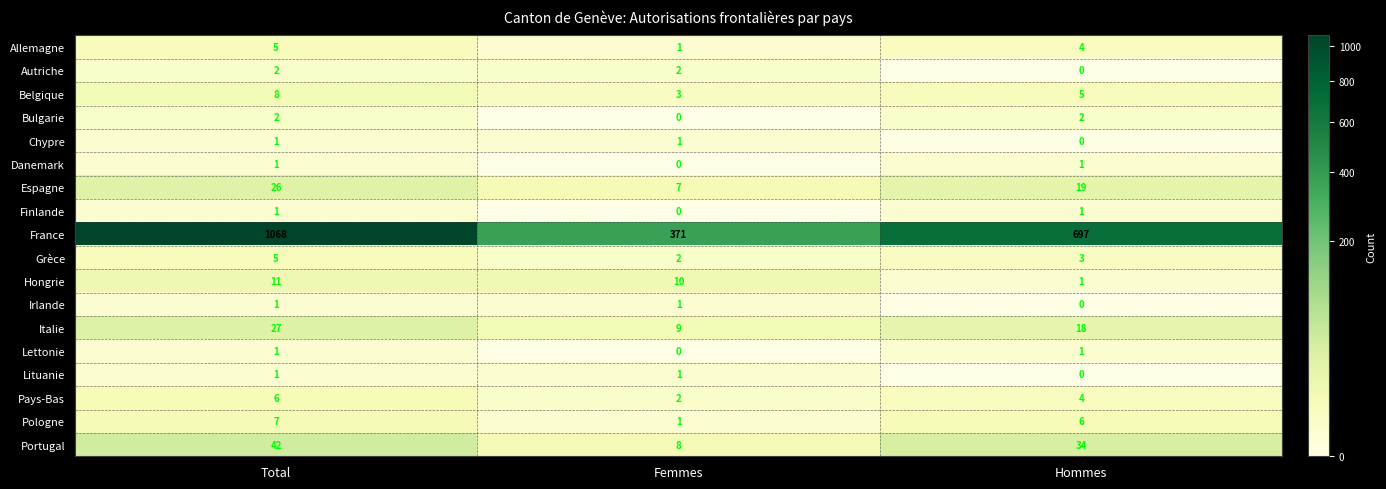

What is the difference between the Italie values at Hommes and Total?

9